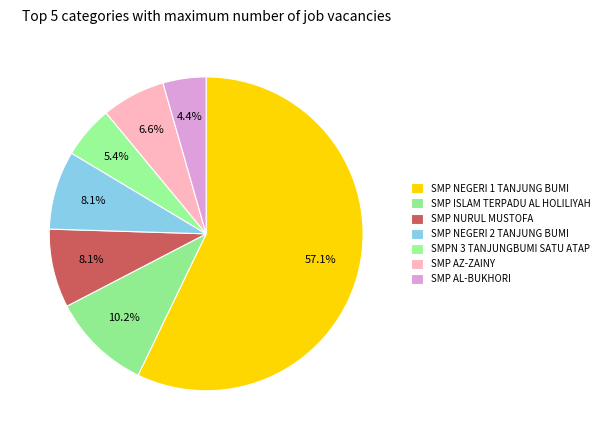

How many slices are in this pie chart?

7